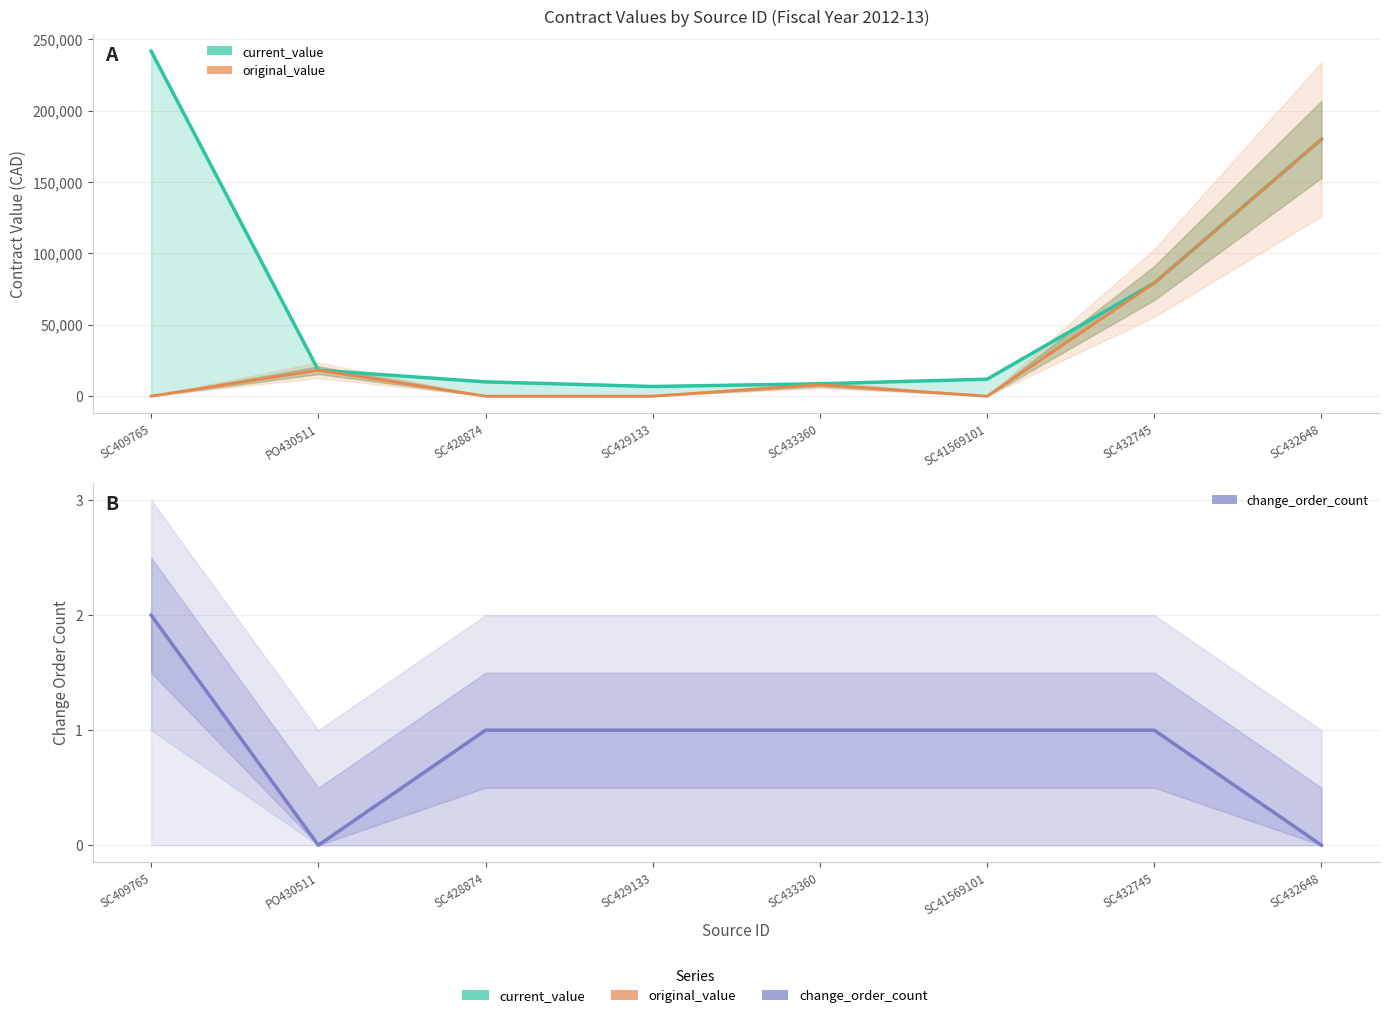

What is the label of the 5th point from the left?

SC433360